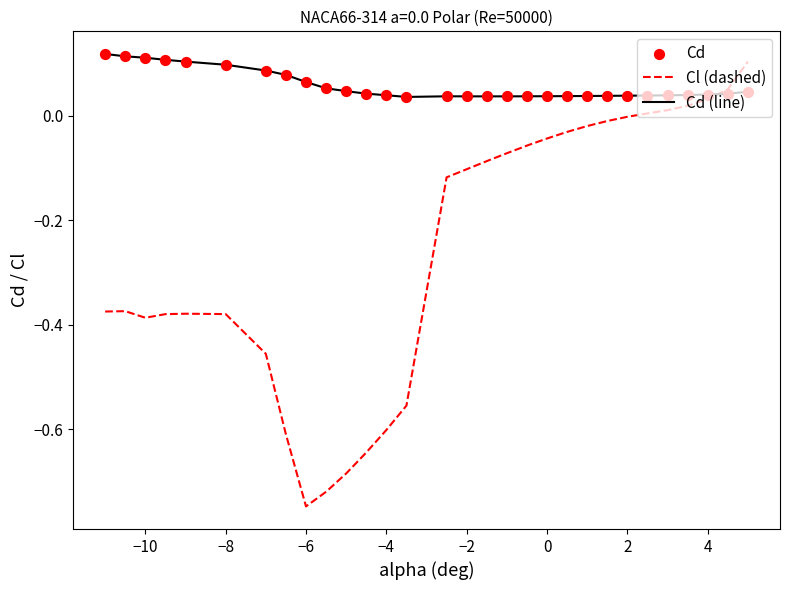

Which series has the largest total across all categories?

Cd (line)